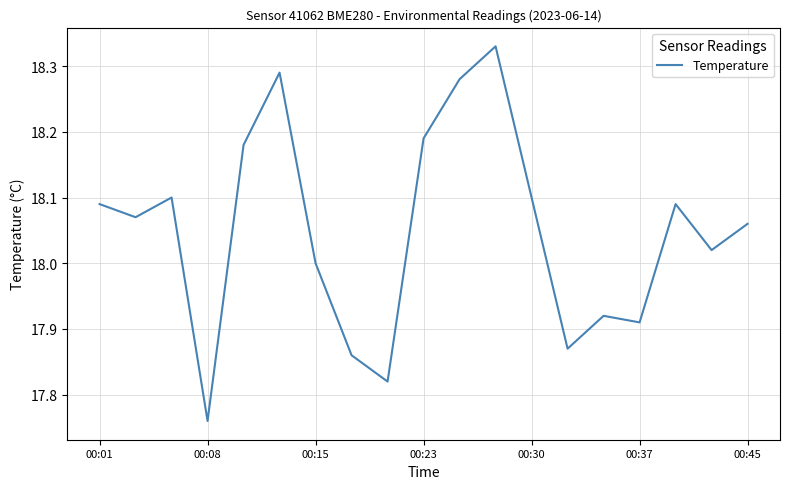

What is the difference between the maximum and minimum values?

0.6